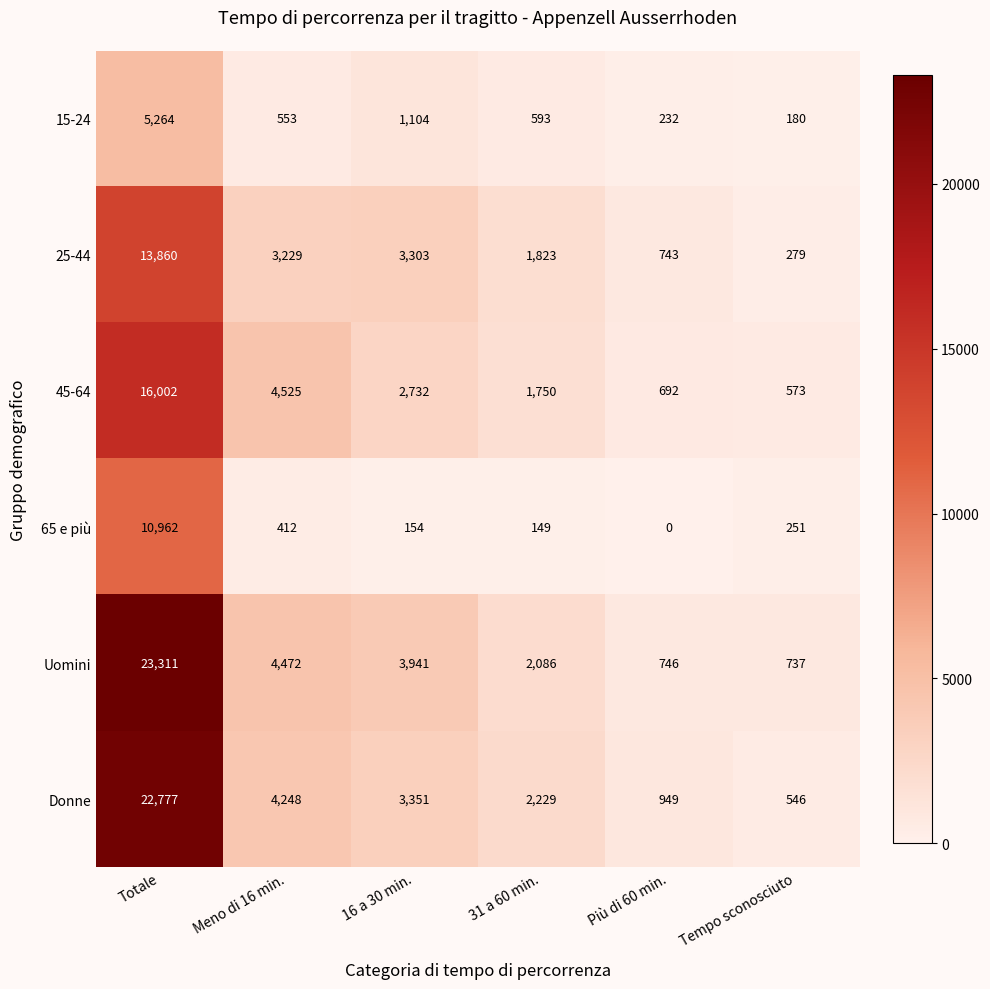

What value does the Uomini series have at Meno di 16 min.?

4472